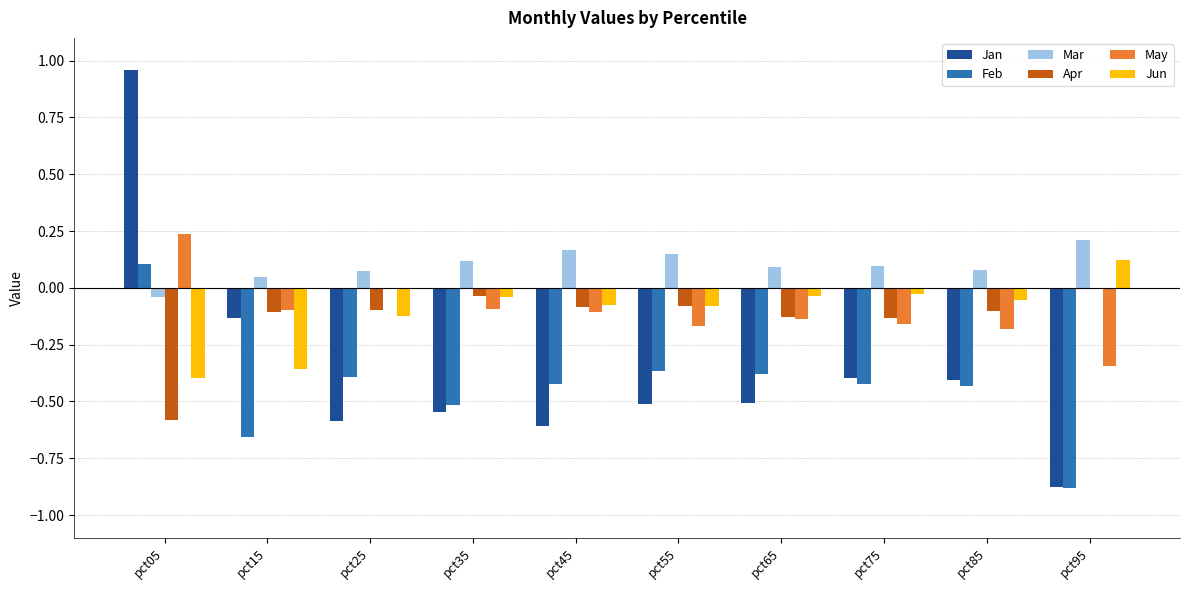

Are the bars grouped side by side (vs. stacked)?

Yes